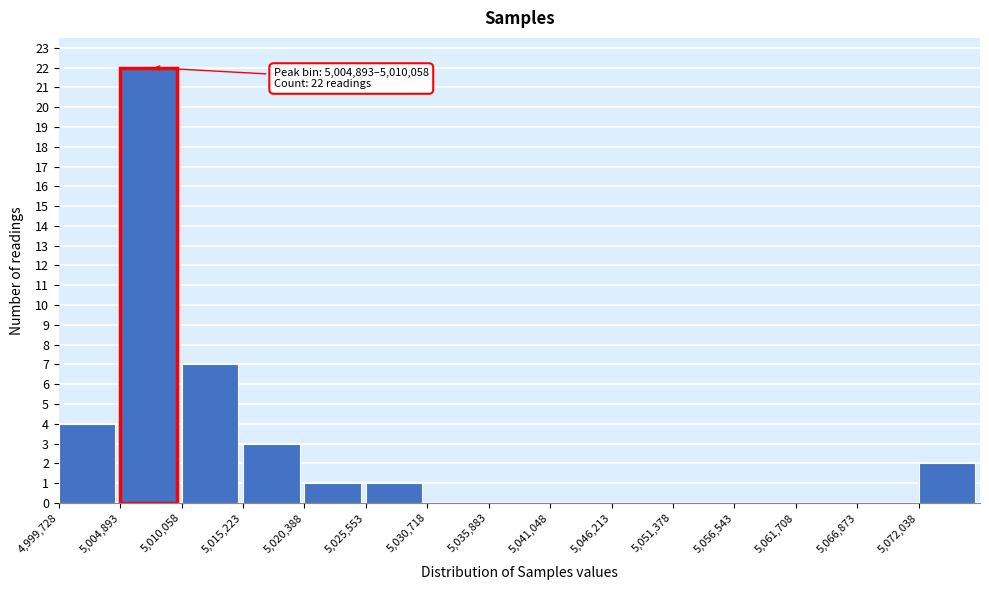

Which range on the x-axis has the tallest bar?

5005000 to 5010000